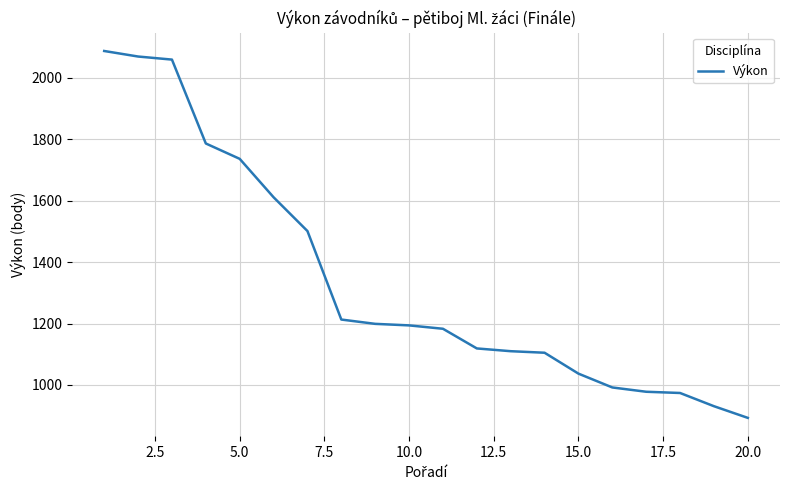

What is the difference between the maximum and minimum values?

1194